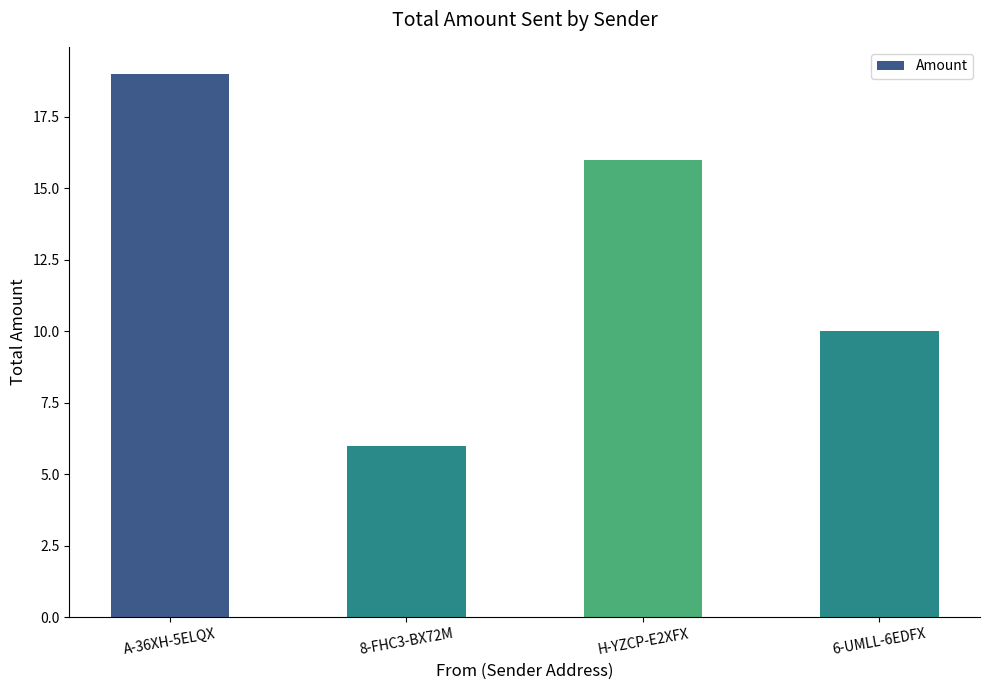

What is the difference between the values at 6-UMLL-6EDFX and A-36XH-5ELQX?

9